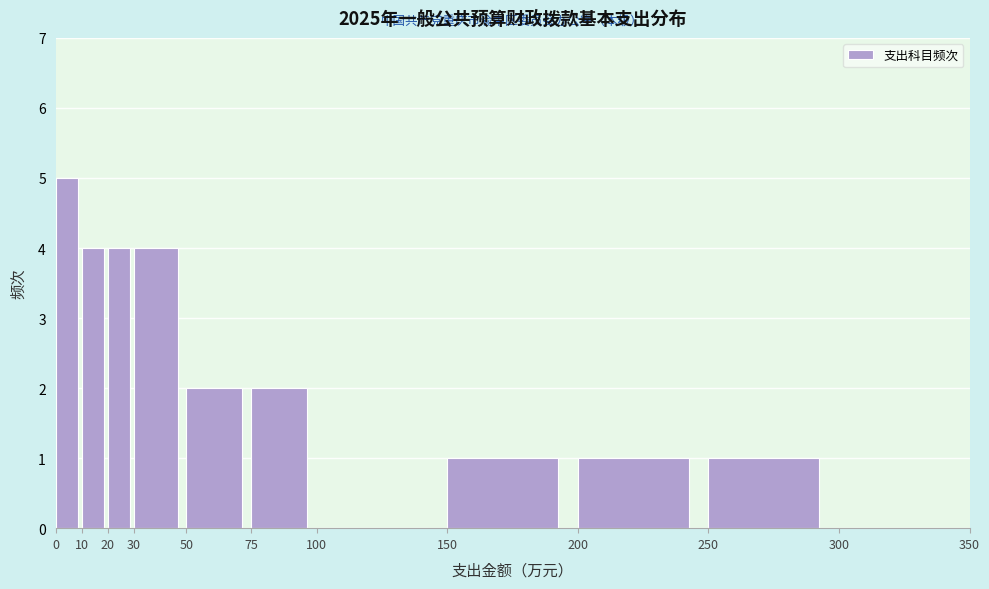

Over which range of the x-axis is the bar tallest?

0 to 10